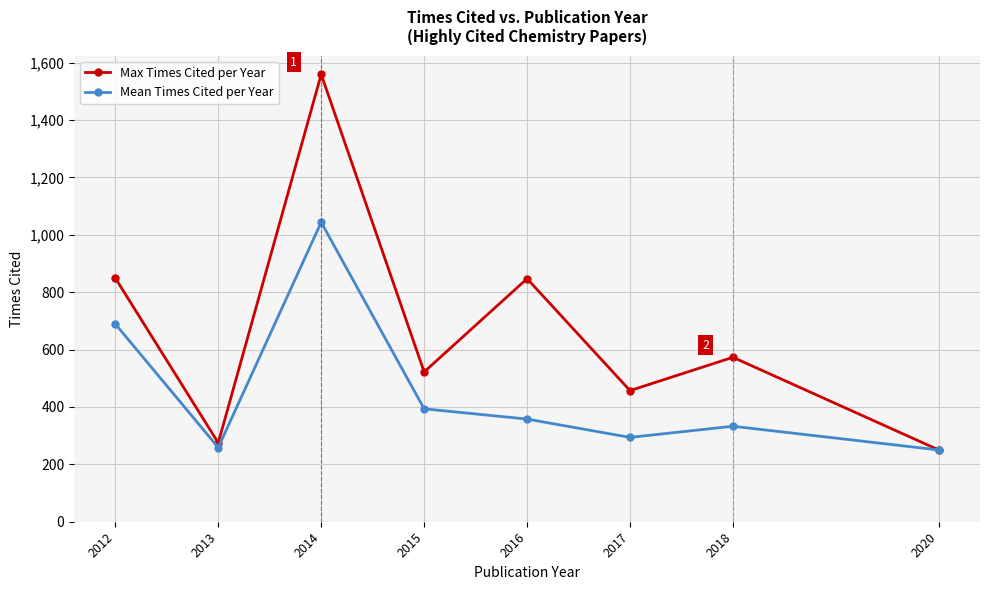

Where does the Max Times Cited per Year series first go above 573?

2012